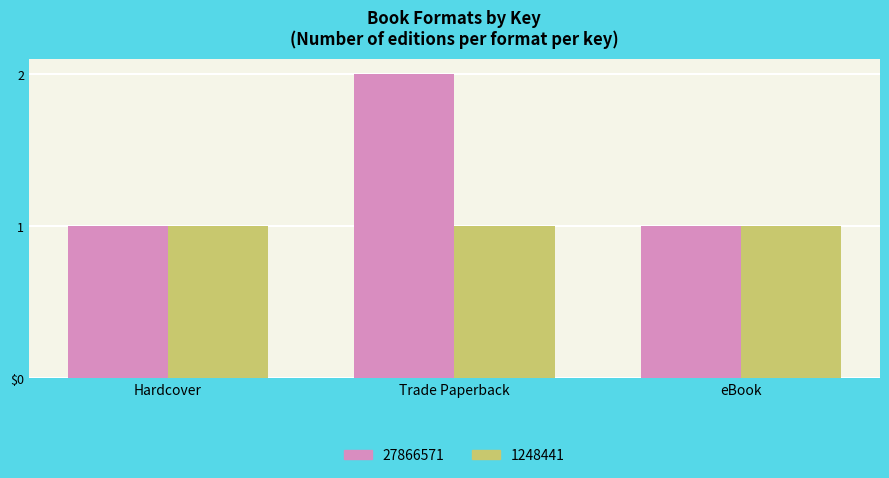

What are all the series names shown in the legend?

27866571, 1248441